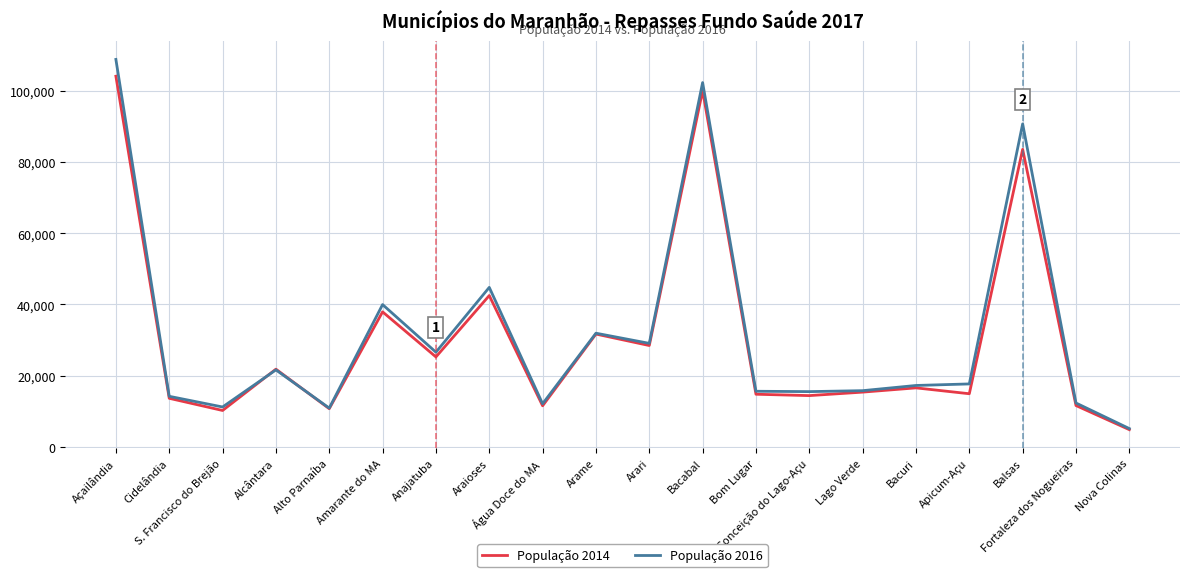

What is the lowest value of the População 2016 series?

5183